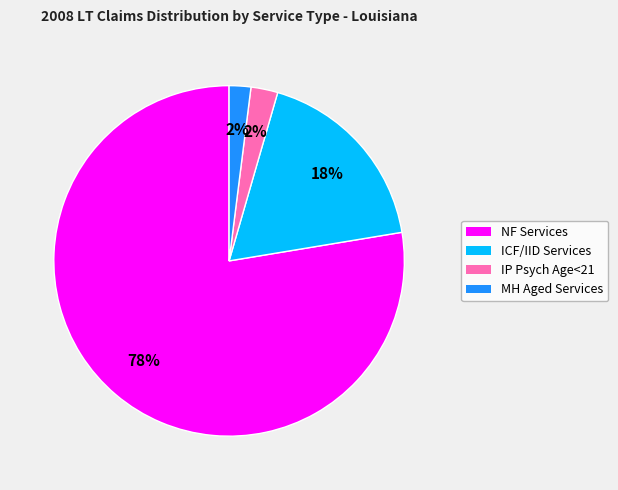

Between ICF/IID Services and NF Services, which is larger?

NF Services